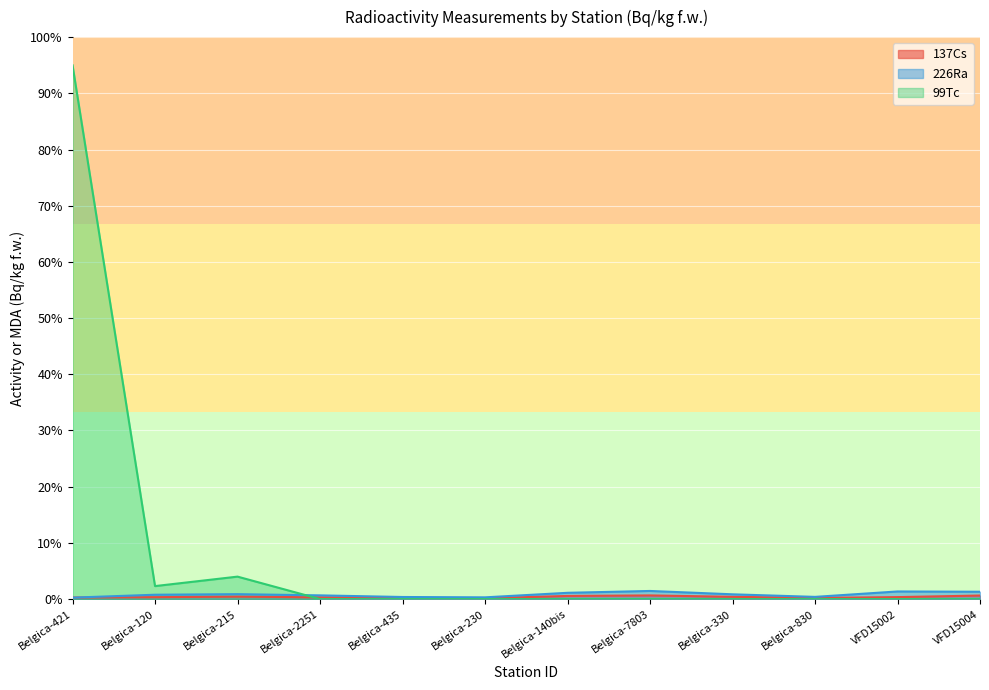

True or false: 99Tc and 226Ra intersect in this chart.

True